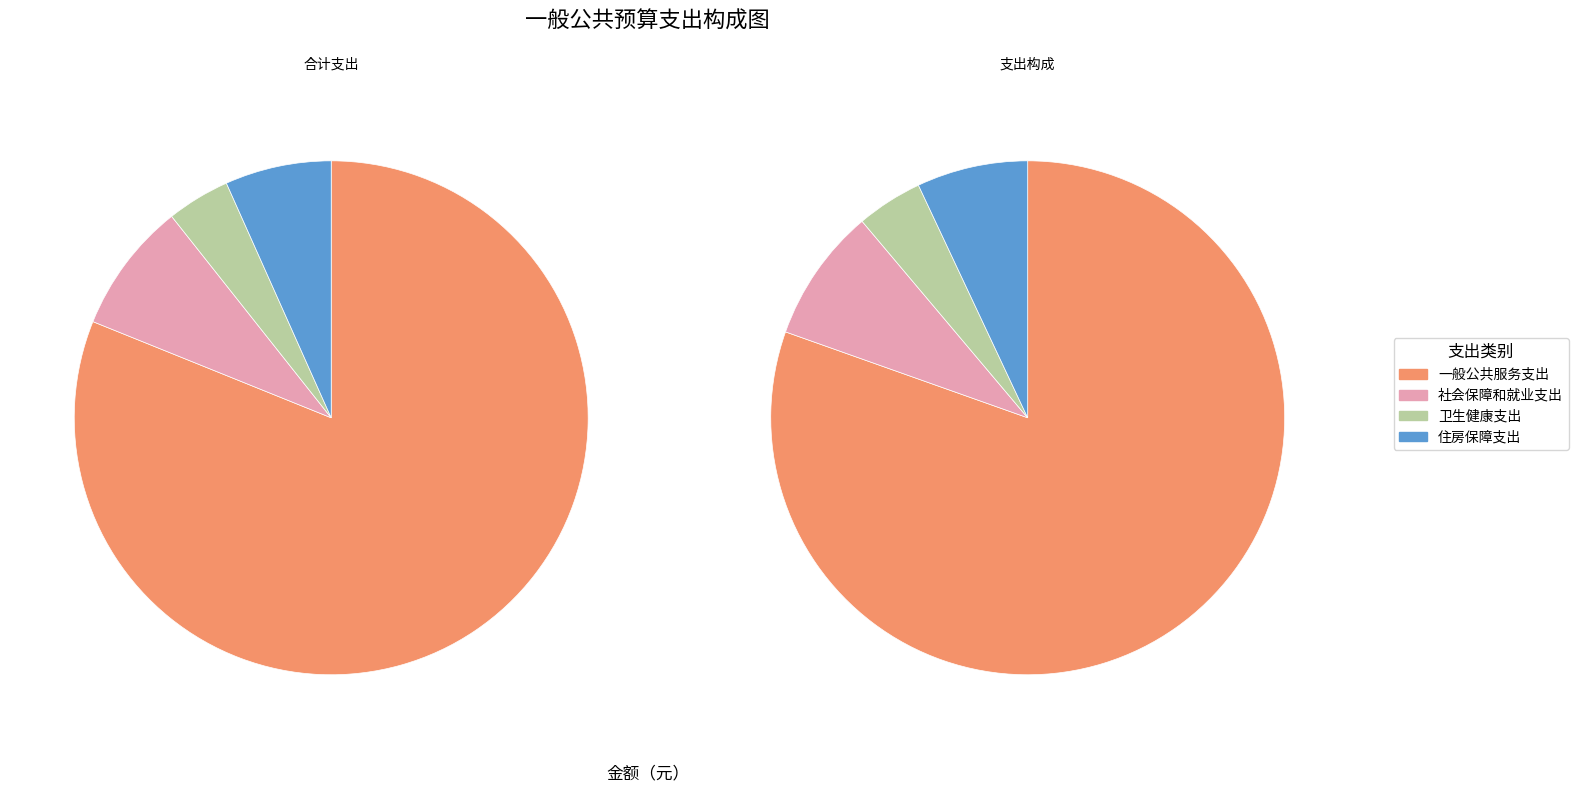

What percentage is the 卫生健康支出 slice, to the nearest percent?

4%